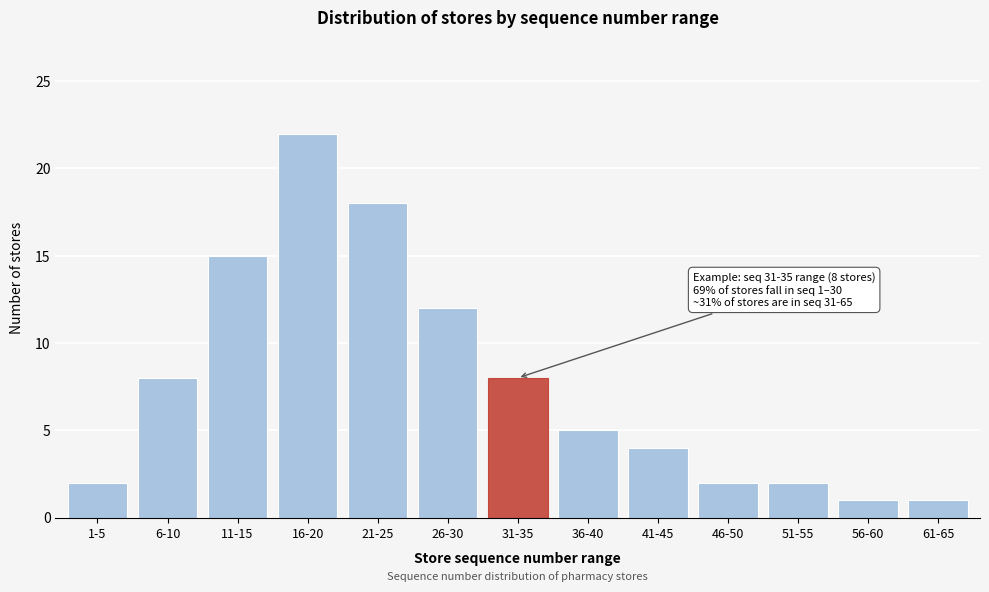

Reading left to right, transcribe all the data shown in this chart.

1-5=2	6-10=8	11-15=15	16-20=22	21-25=18	26-30=12	31-35=8	36-40=5	41-45=4	46-50=2	51-55=2	56-60=1	61-65=1